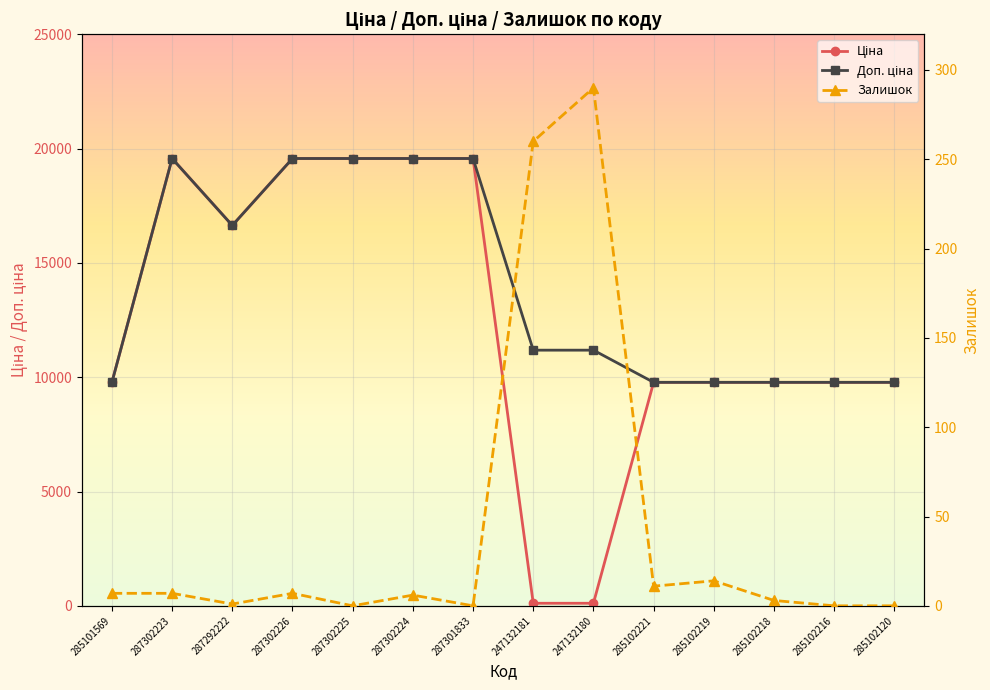

Rank the categories by Ціна value from highest to lowest.

287302223, 287302226, 287302225, 287302224, 287301833, 287292222, 285101569, 285102221, 285102219, 285102218, 285102216, 285102120, 247132181, 247132180